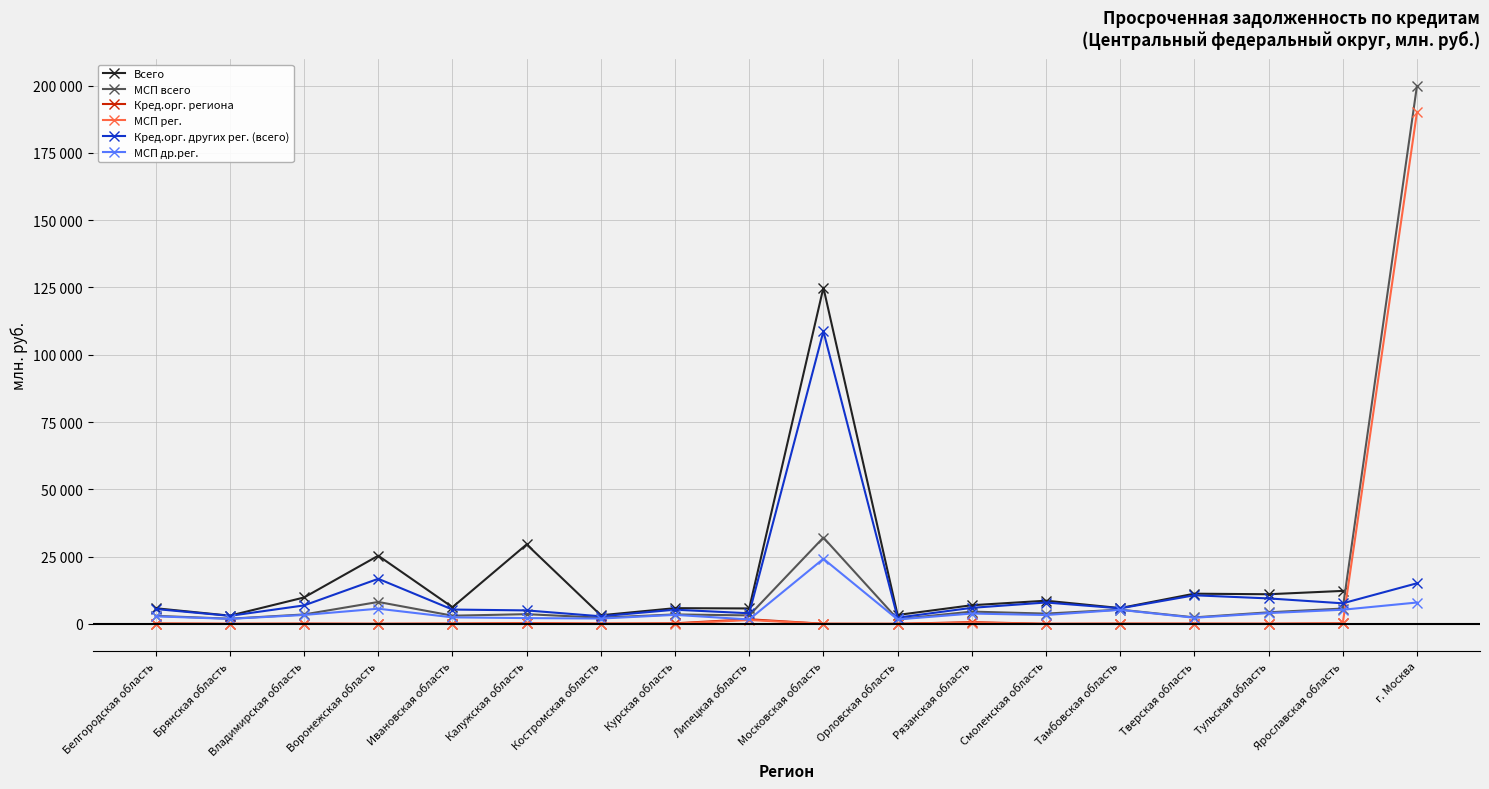

Where is the first local maximum for Кред.орг. региона?

Владимирская область